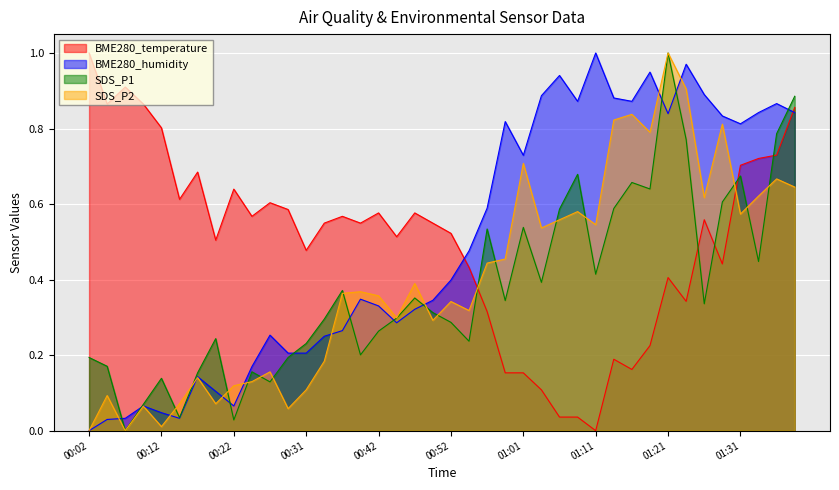

What is the difference between the second highest and second lowest values in the SDS_P1 series?

0.9